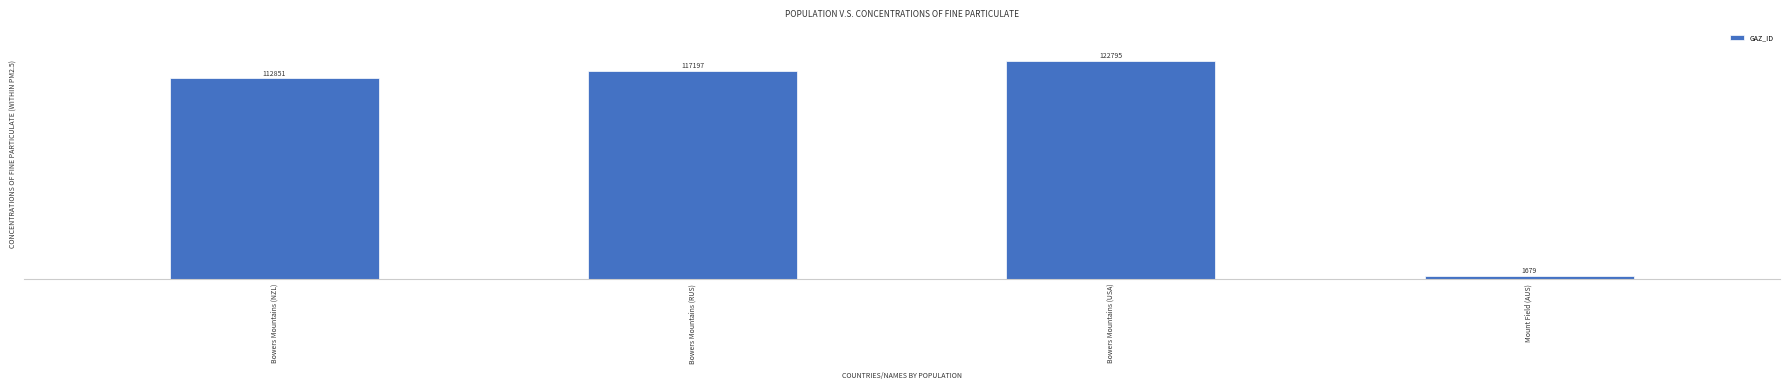

How many bars are there in total?

4